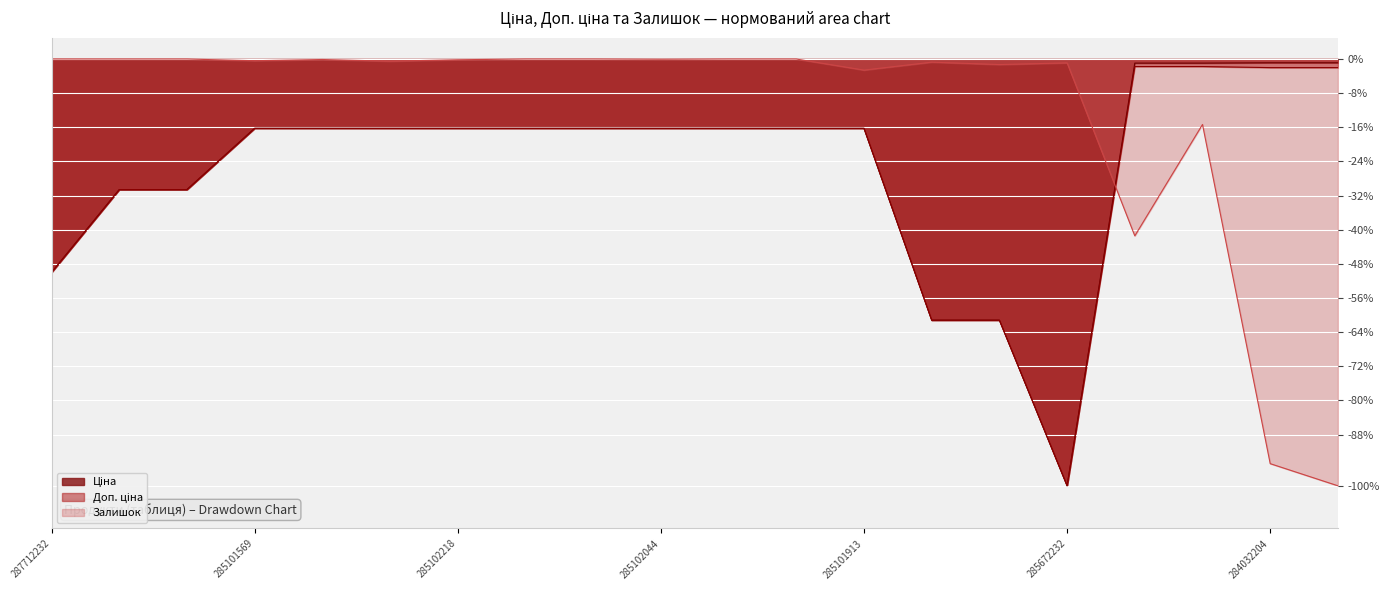

Rank the series by their maximum value, from lowest to highest.

Доп. ціна, Ціна, Залишок